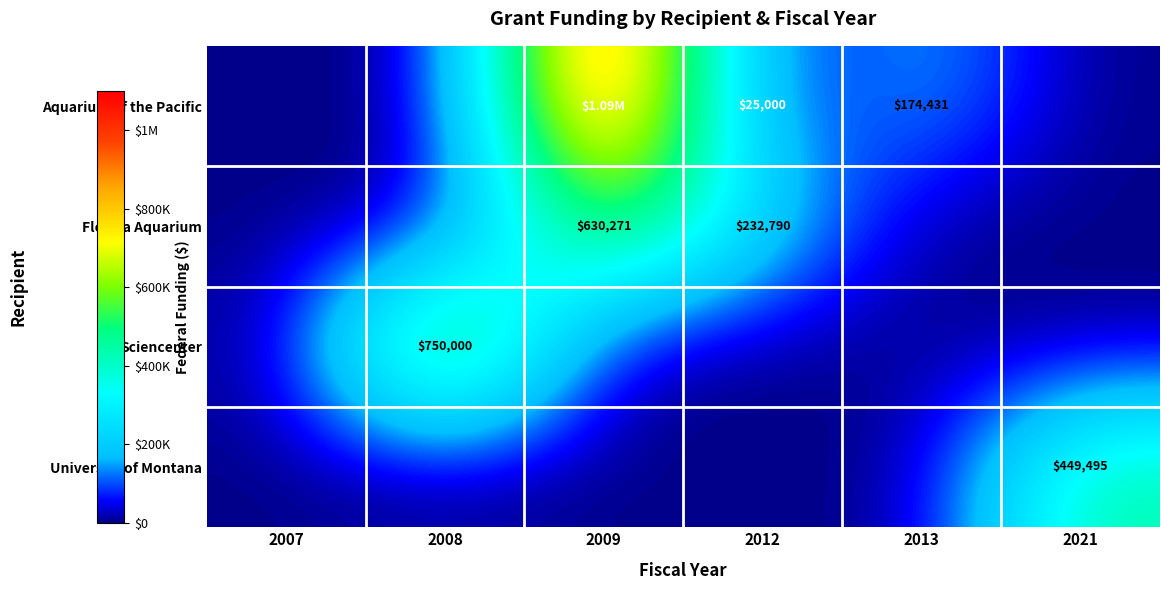

How many data points in University of Montana are above 0?

1